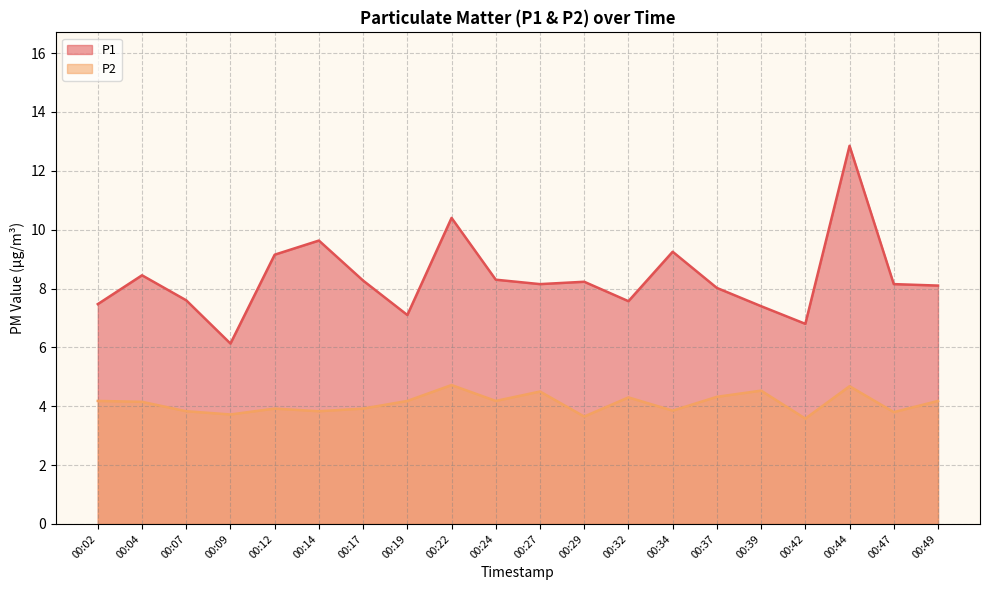

Does the chart have visible grid lines?

Yes